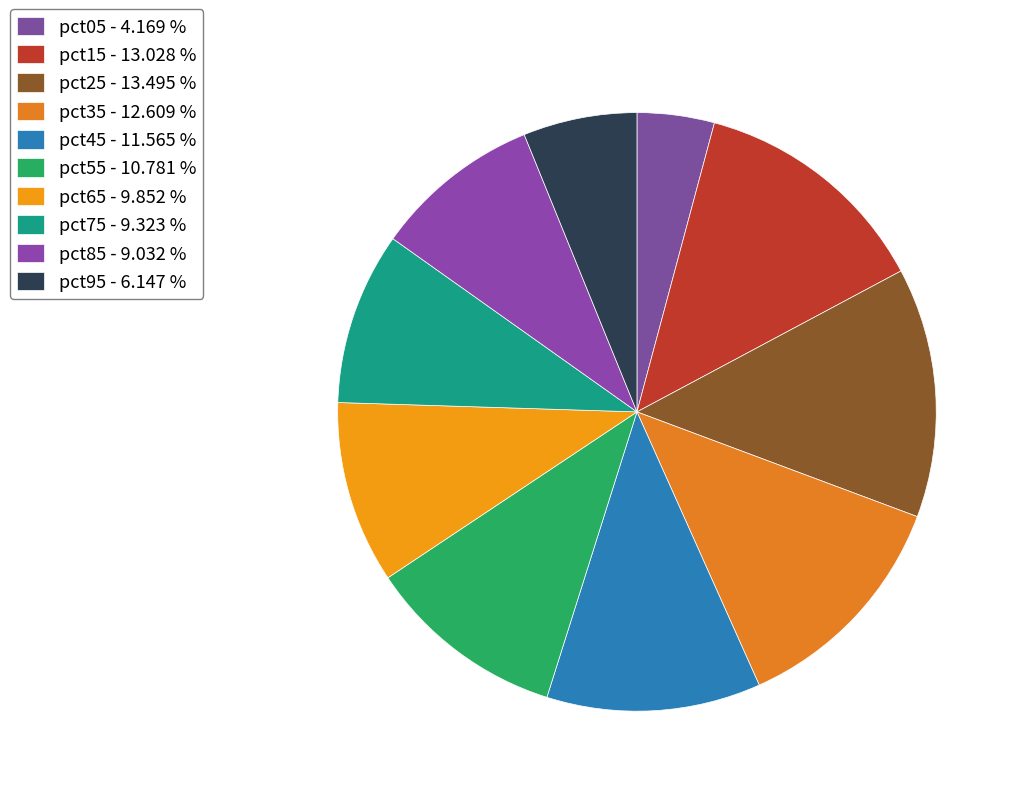

How many slices are in this pie chart?

10